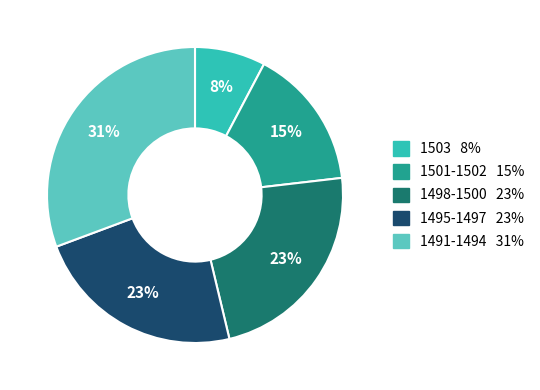

Does any single category account for the majority?

No